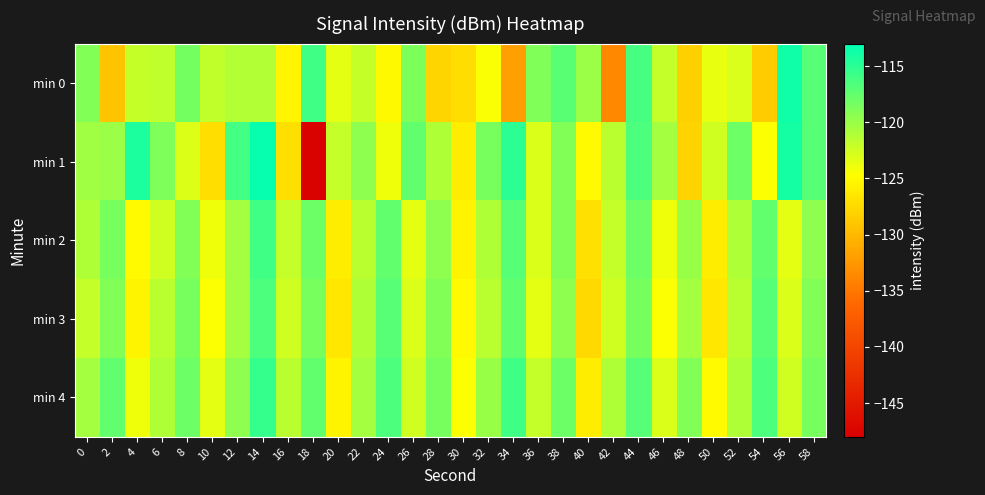

Which series has the largest total across all categories?

min 4